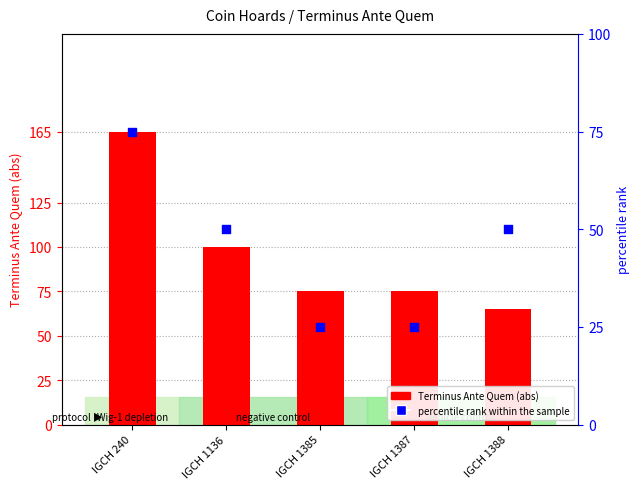

At how many categories does at least one series exceed 53?

5